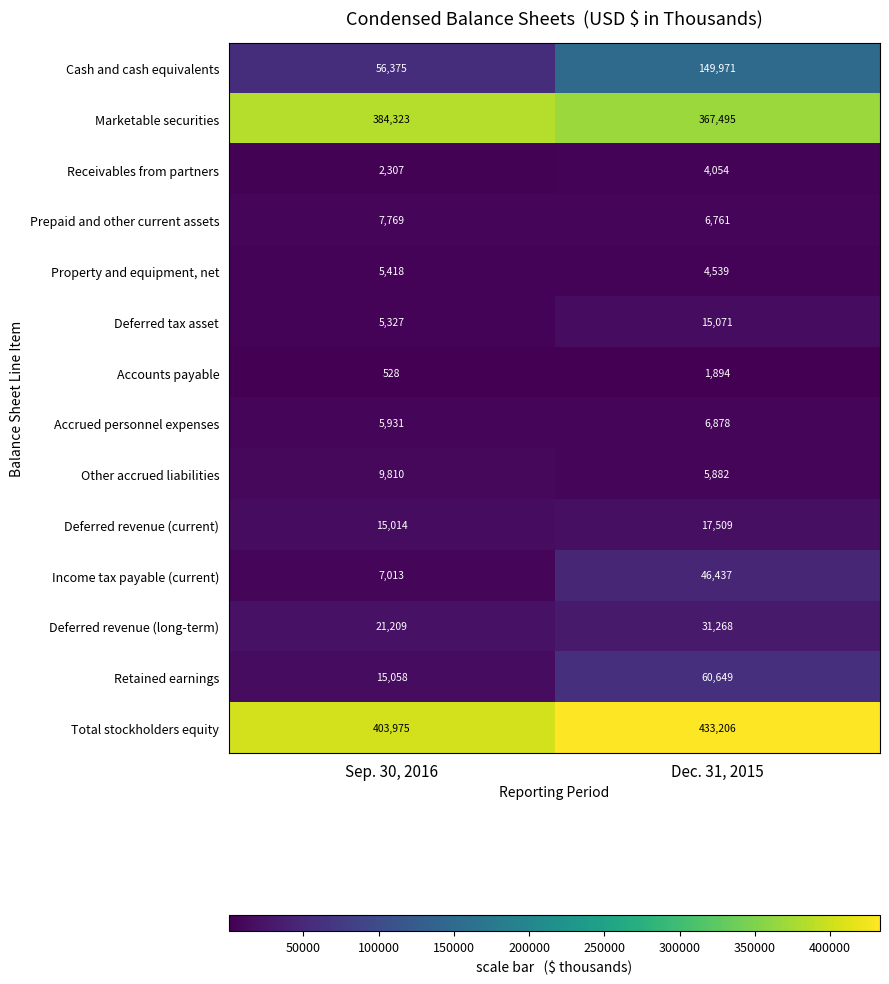

What is the difference between the maximum and minimum values in the Retained earnings series?

45591